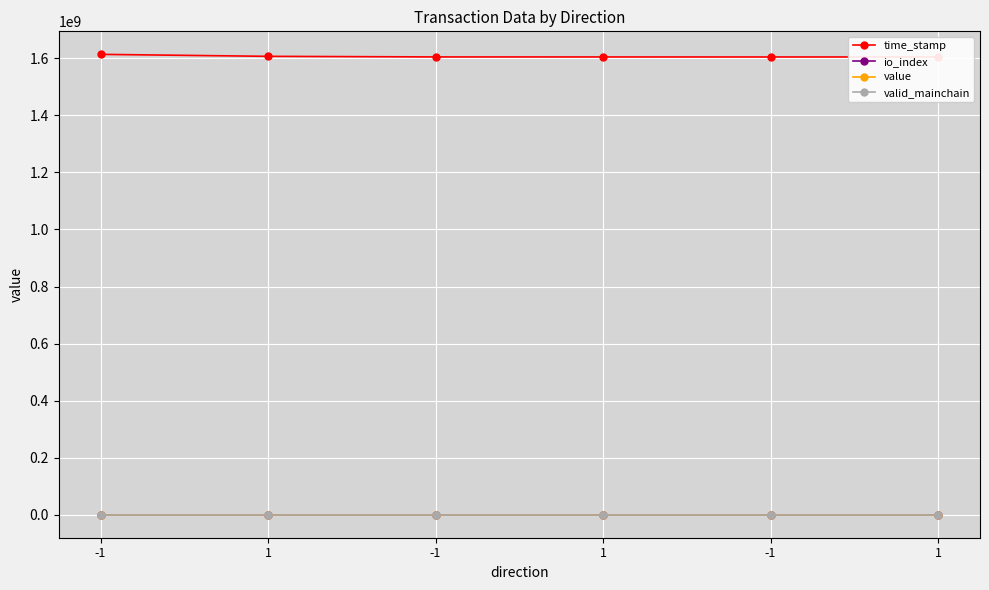

True or false: time_stamp has more than 1 interior local peaks.

False